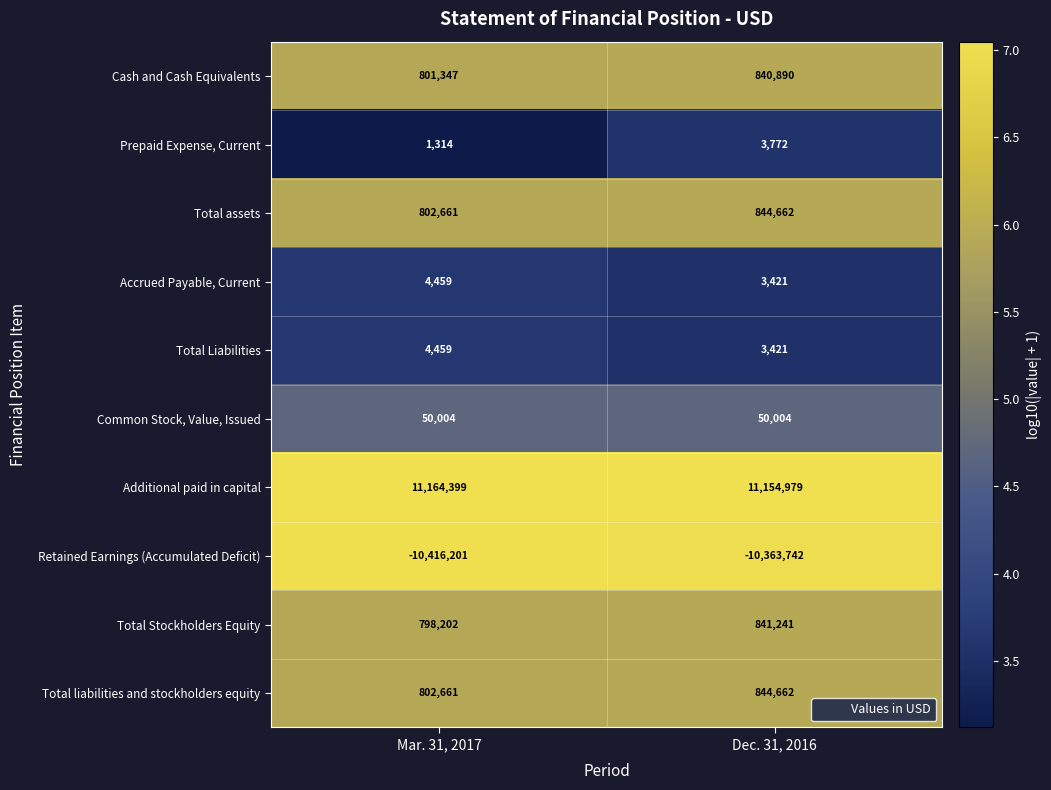

What is the sum of all Additional paid in capital values?

22319378